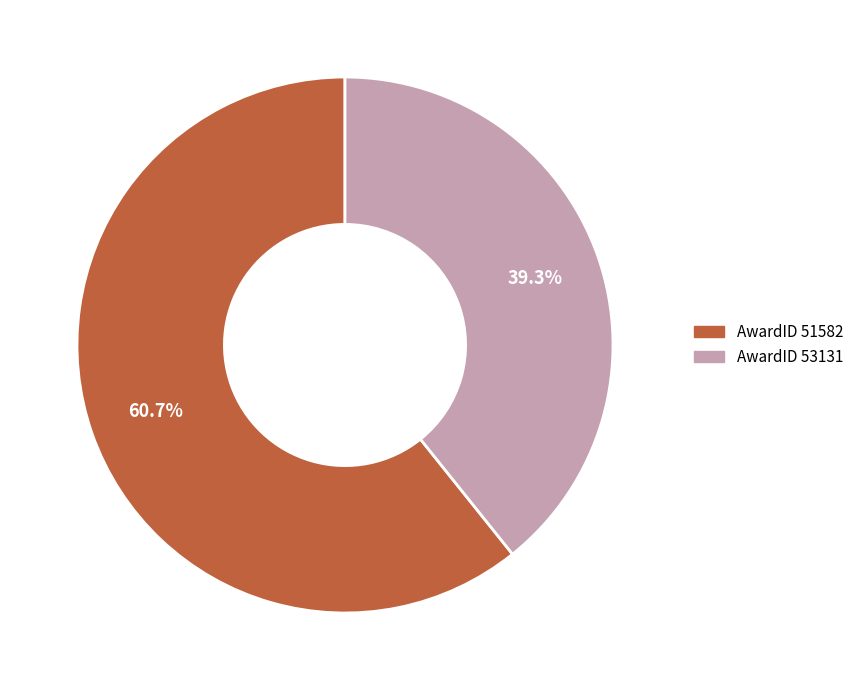

Rank the categories by value from highest to lowest.

AwardID 51582, AwardID 53131